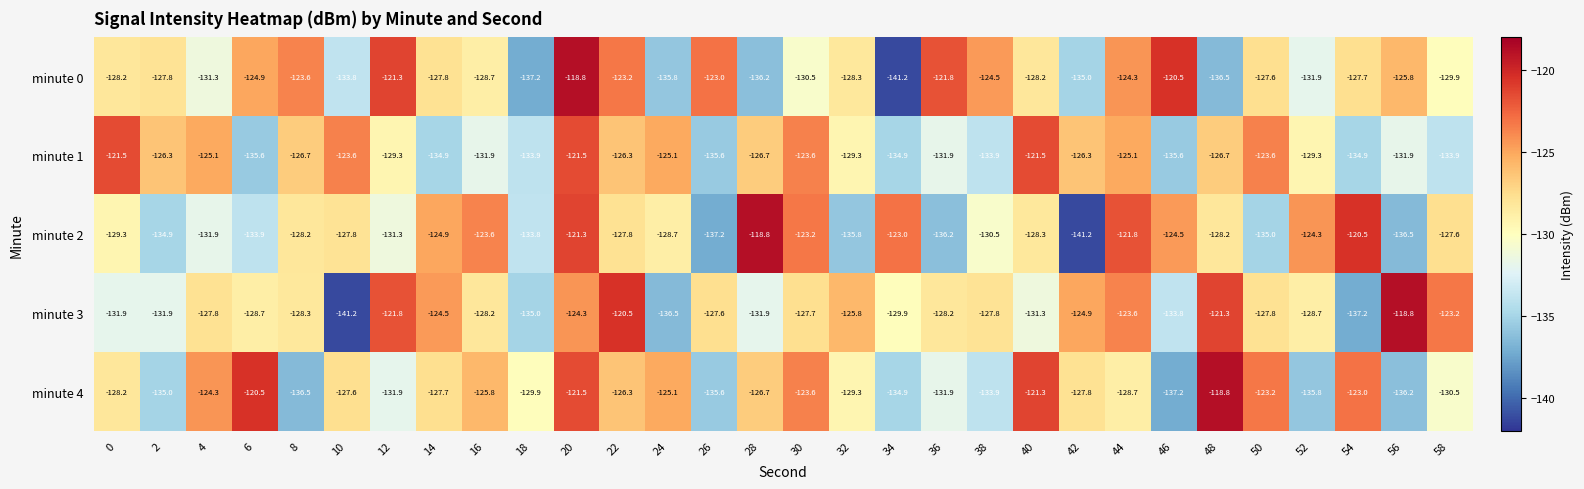

What is the sum of the minute 2 values at 30 and 46?

-247.7